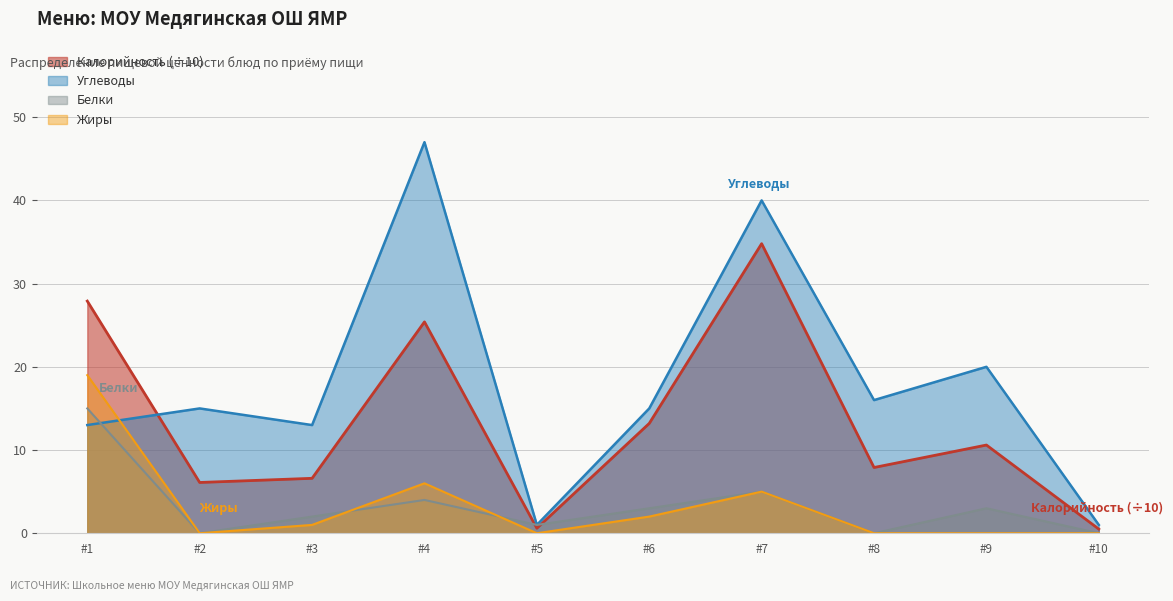

At which label is Углеводы closest to 24?

#9